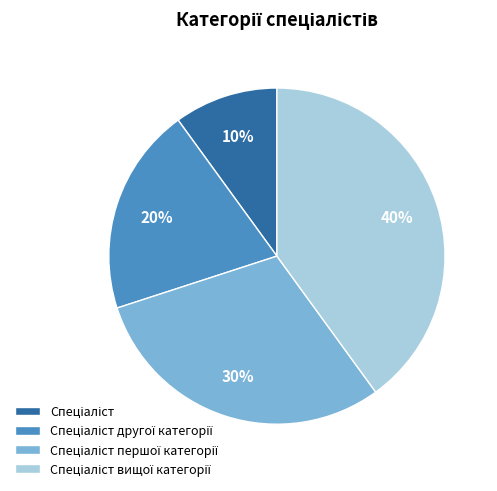

To the nearest percent, what is the average slice percentage?

25%